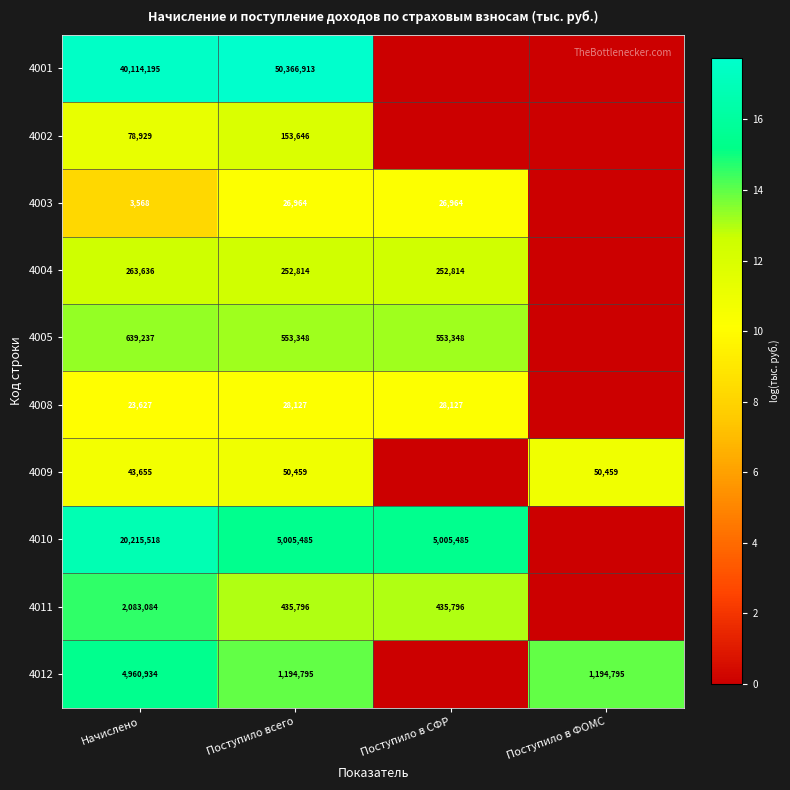

At Поступило всего, list the series in order from largest to smallest.

4001, 4010, 4012, 4005, 4011, 4004, 4002, 4009, 4008, 4003